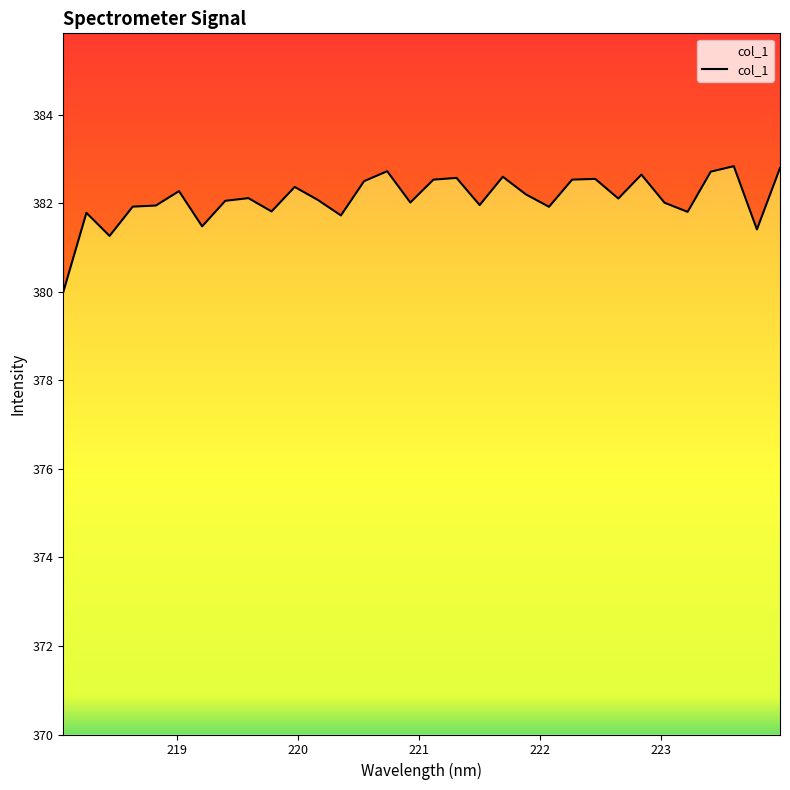

True or false: there are more than 1 points higher than both neighbors.

True